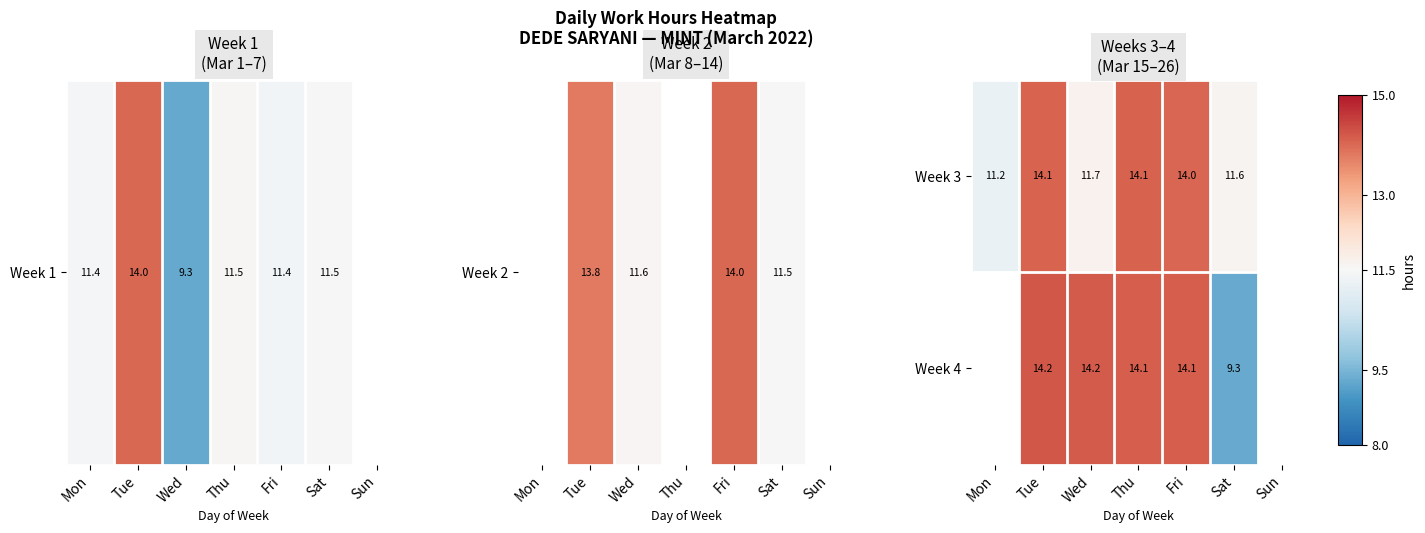

The Week 3 series shows 11.6 at Sat. True or false?

True